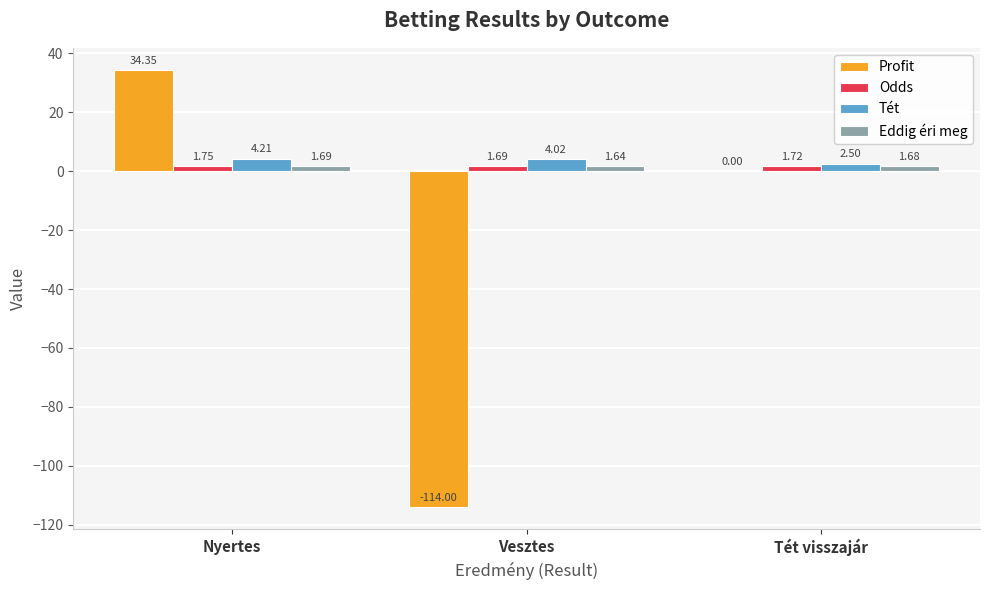

Which series has the largest range (max minus min)?

Profit